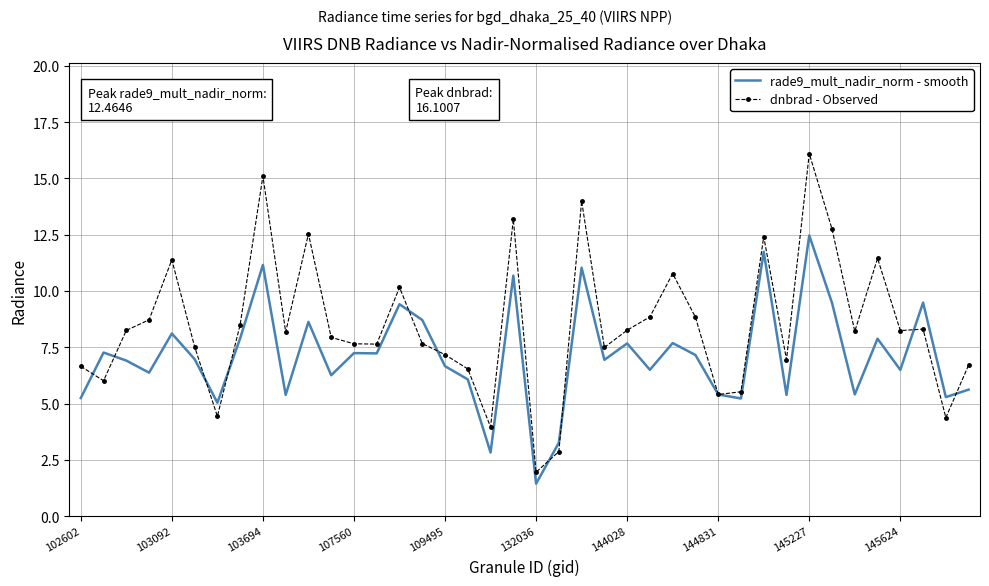

Which series has the largest total across all categories?

dnbrad - Observed